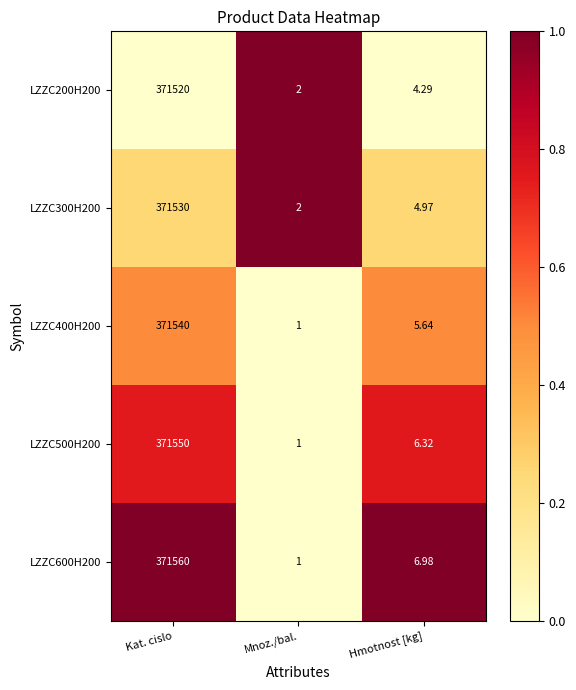

What is the total value across all series at Kat. cislo?

1857700.0